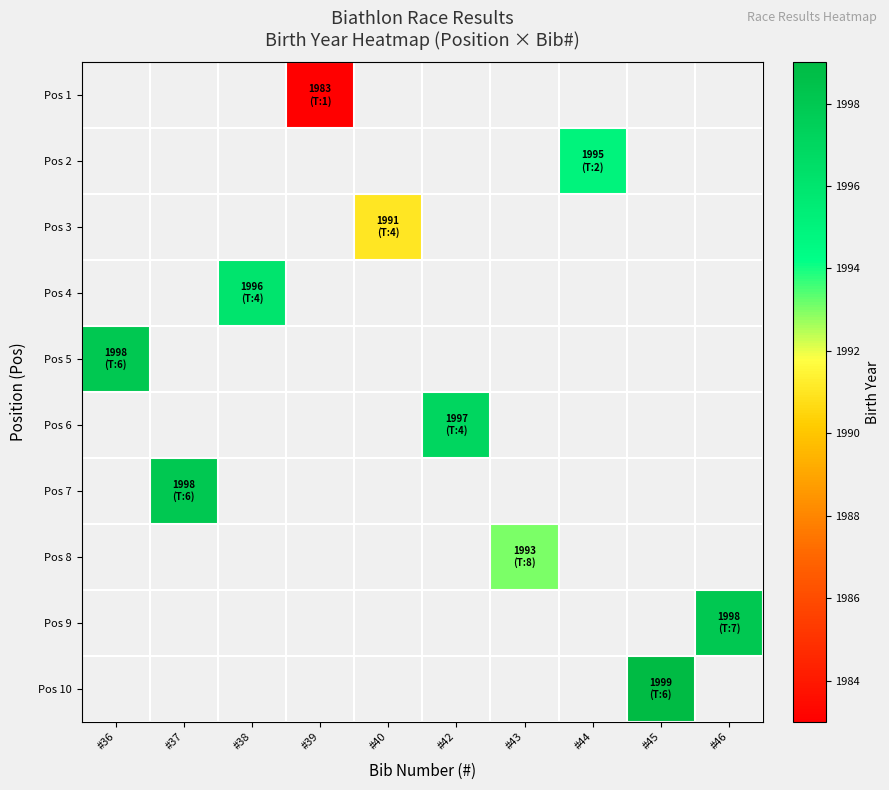

How many categories are shown in the chart?

10